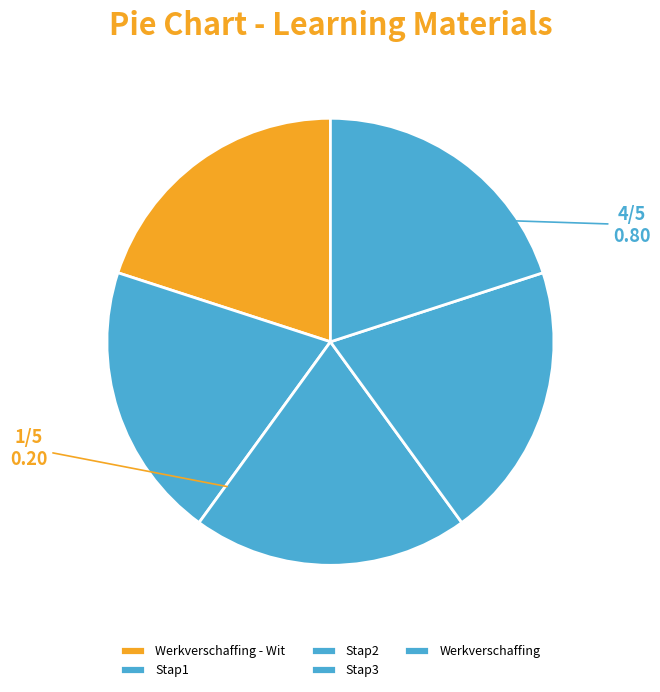

Is there a majority slice in this chart?

No